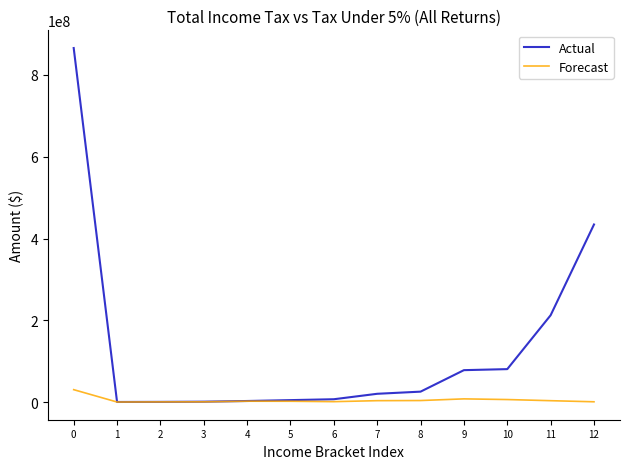

Which series has the largest total across all categories?

Actual